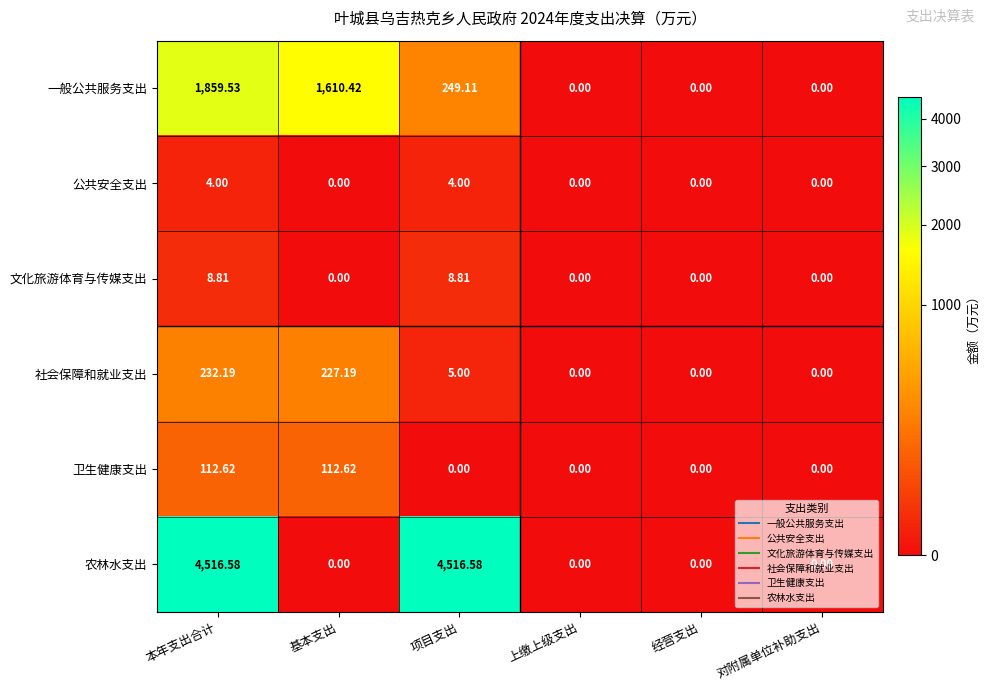

Which series changed the most between 本年支出合计 and 基本支出?

农林水支出